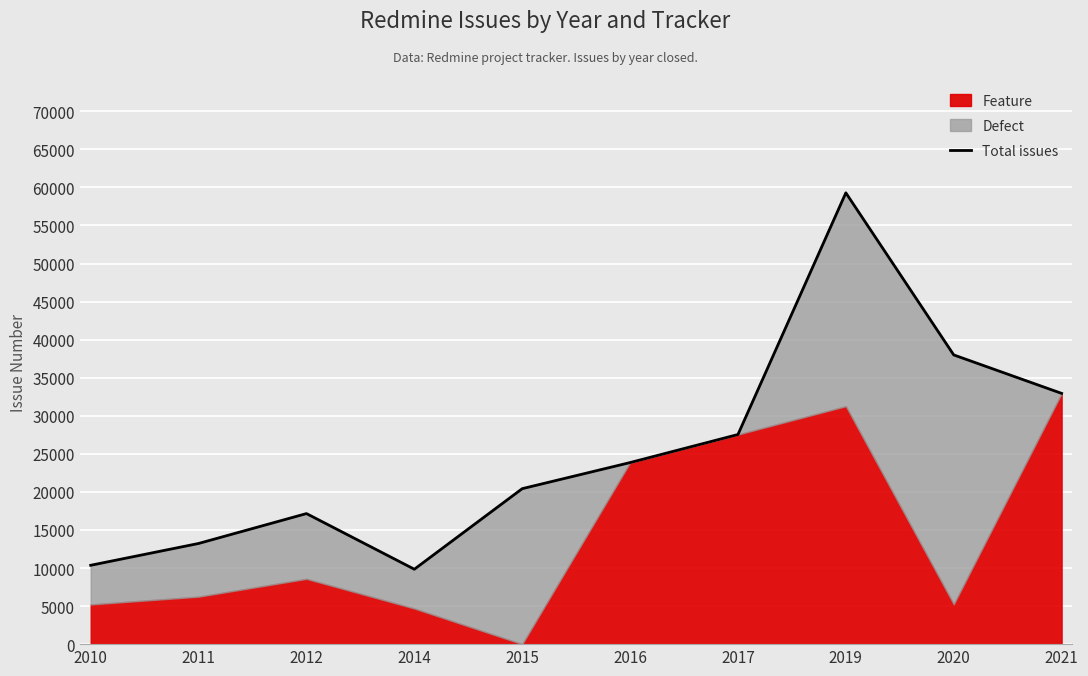

What is the greatest value displayed?

59292